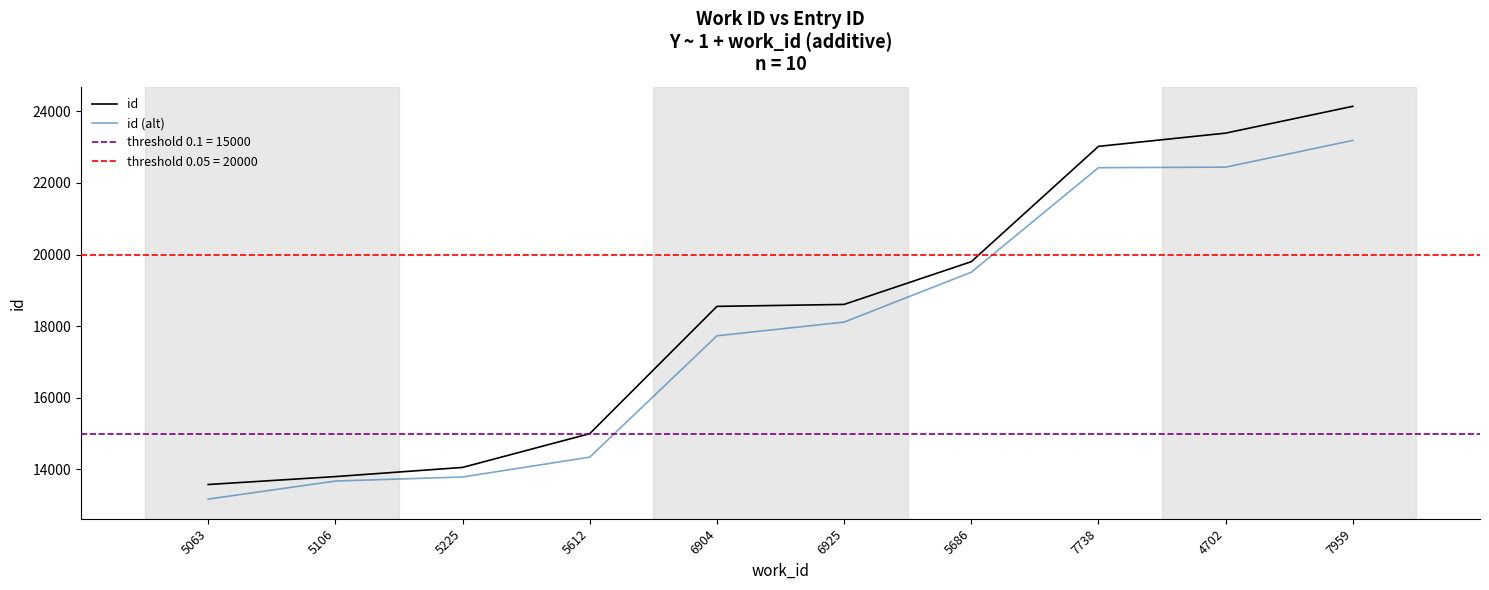

True or false: id and id (alt) intersect in this chart.

False